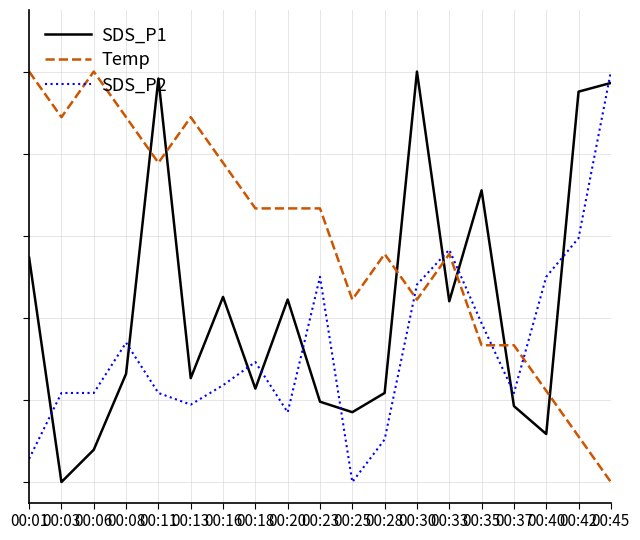

What is the difference between the maximum and minimum values in the Temp series?

1.0